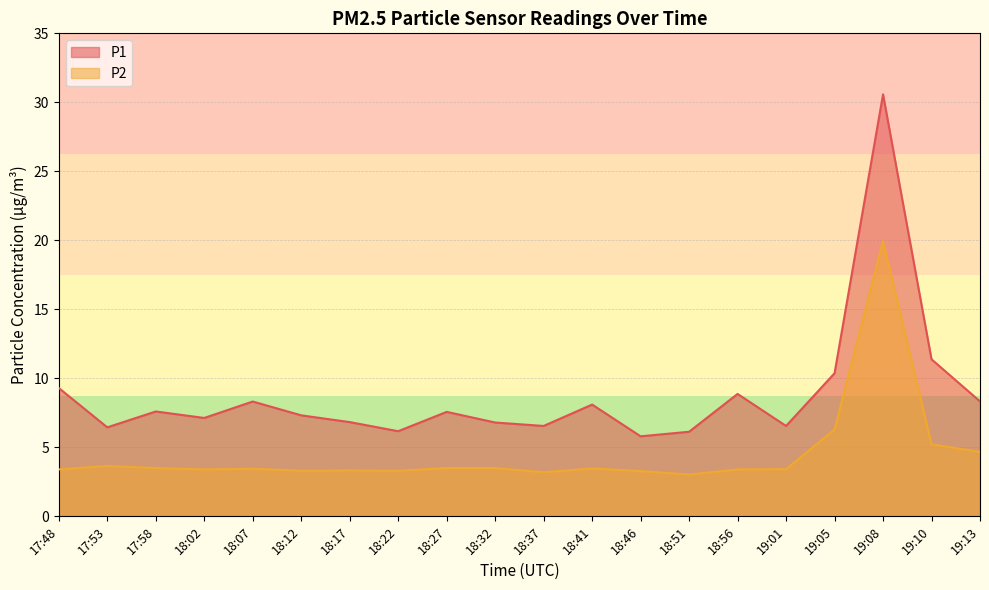

What are all the series names shown in the legend?

P1, P2